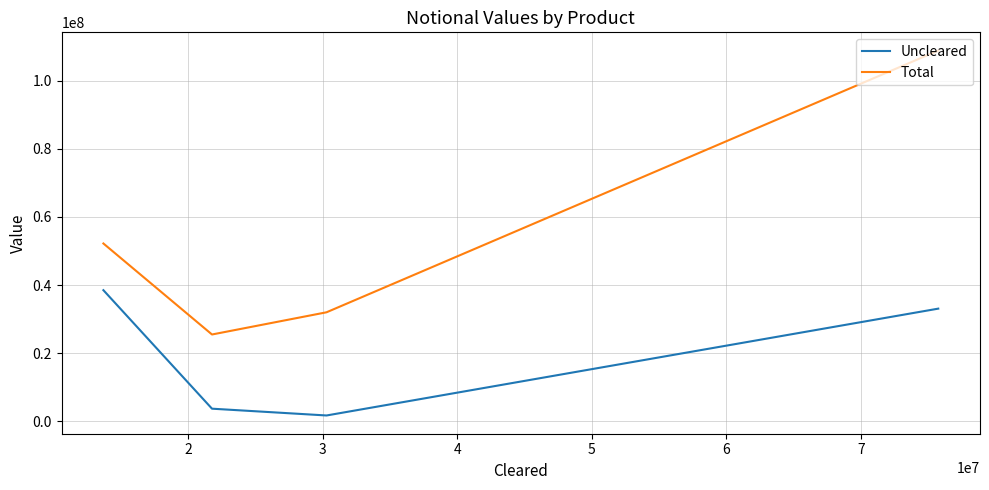

True or false: Uncleared and Total cross at least once.

False